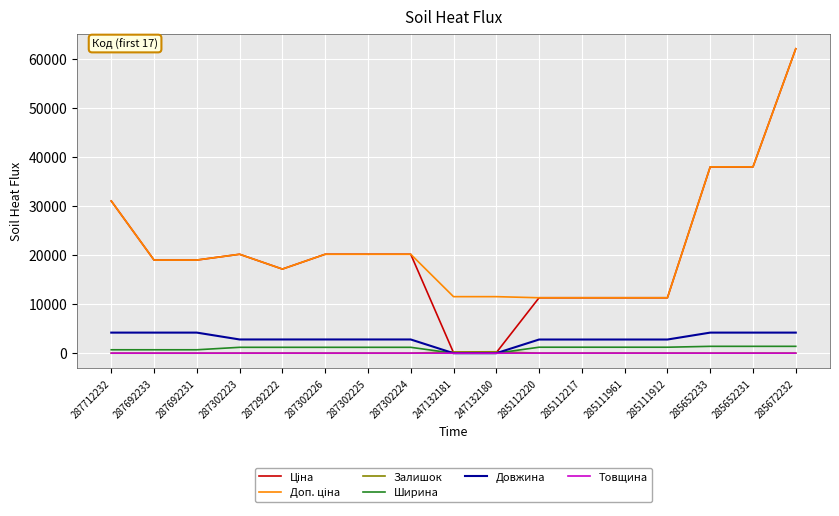

At which category is the sum across all series the highest?

285672232